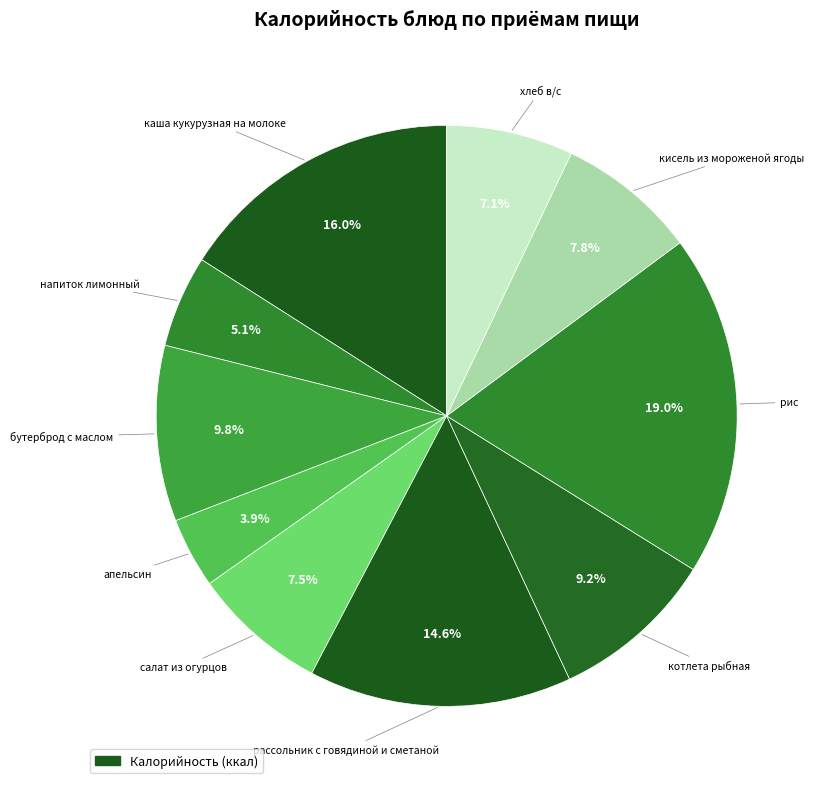

How many slices are in this pie chart?

10